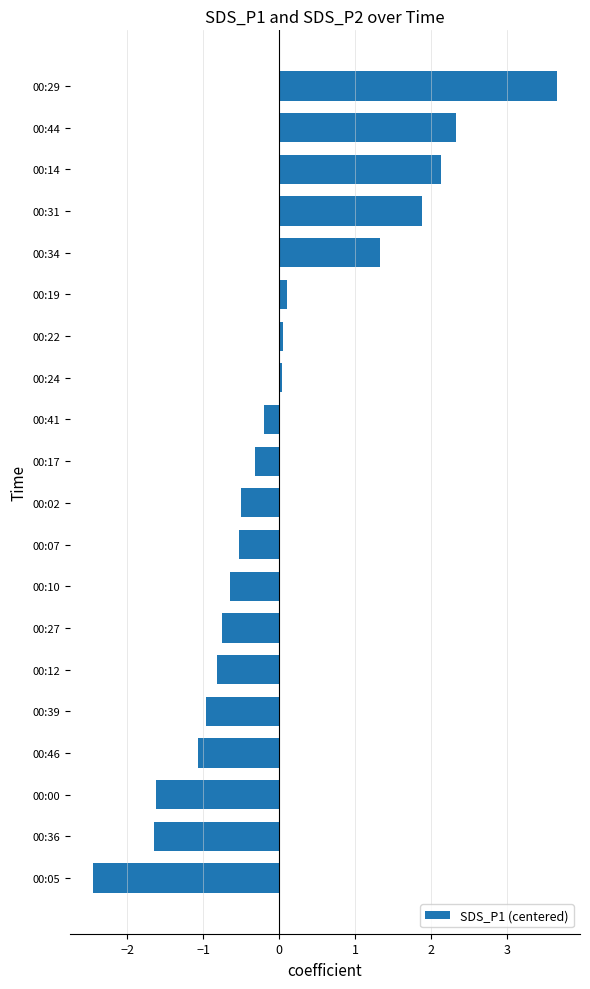

Is it true that the value at 00:31 is 1.1?

False